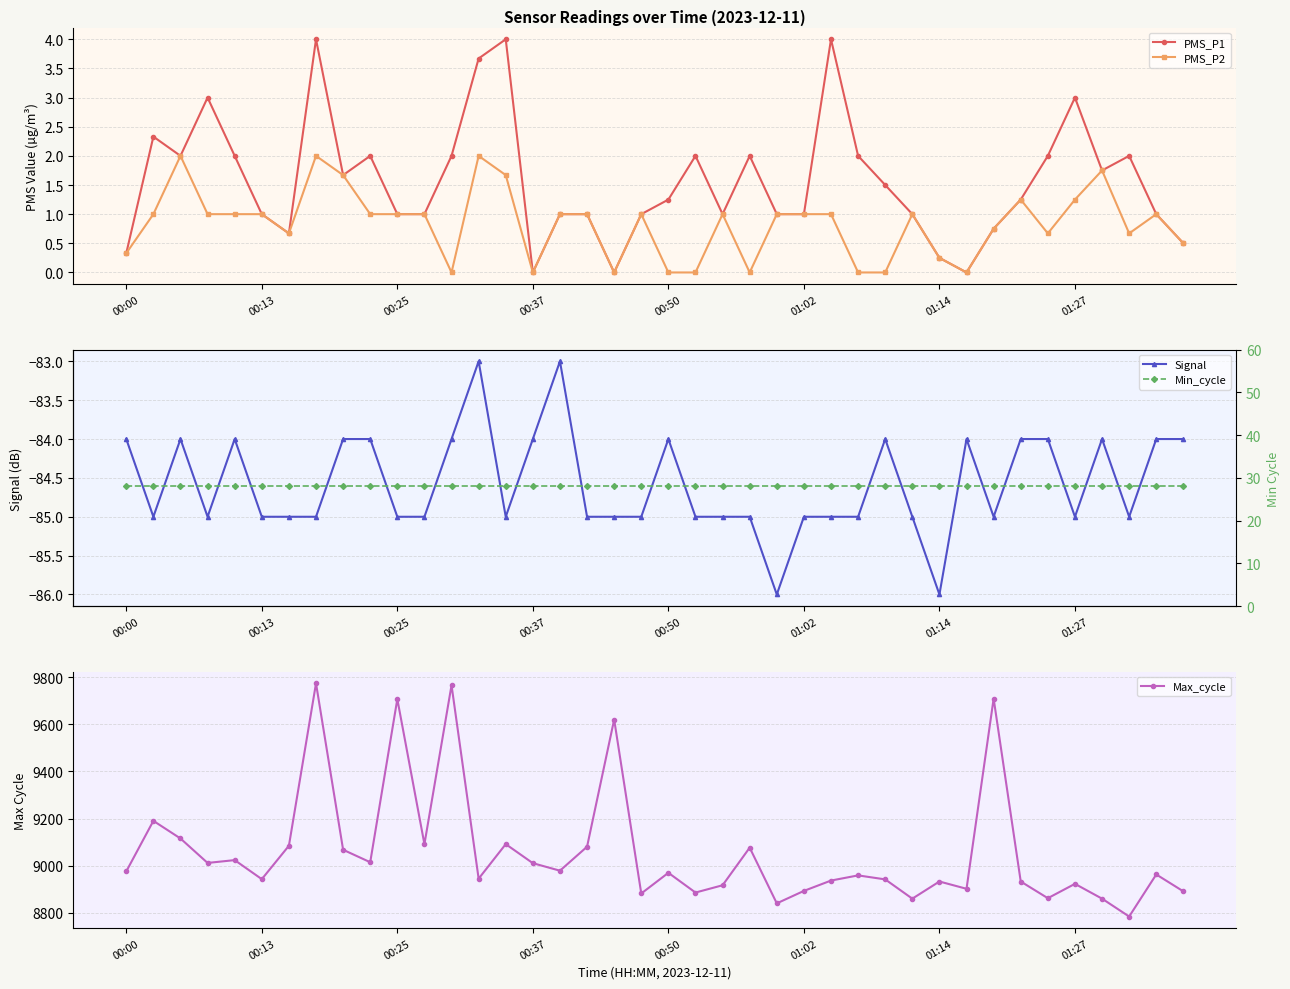

True or false: PMS_P1 has more than 1 interior local peaks.

True